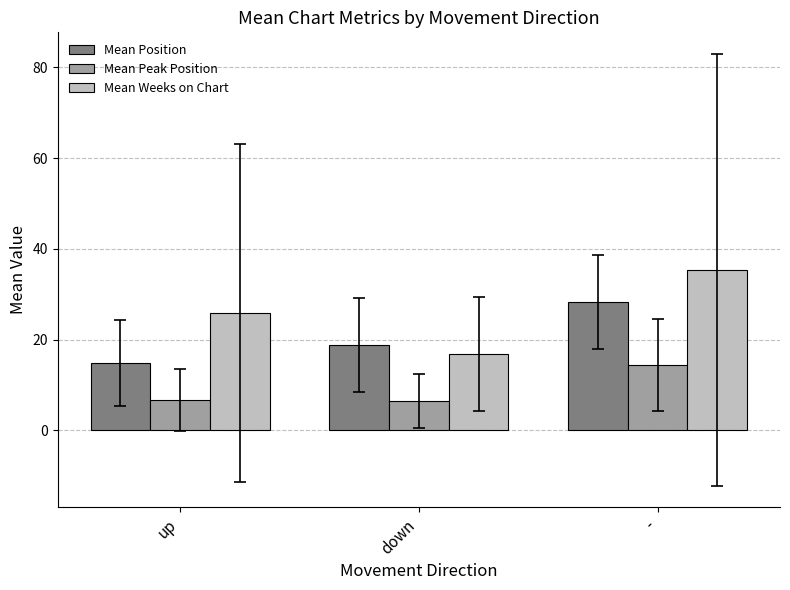

Is it true that Mean Position equals 11.0 at -?

False